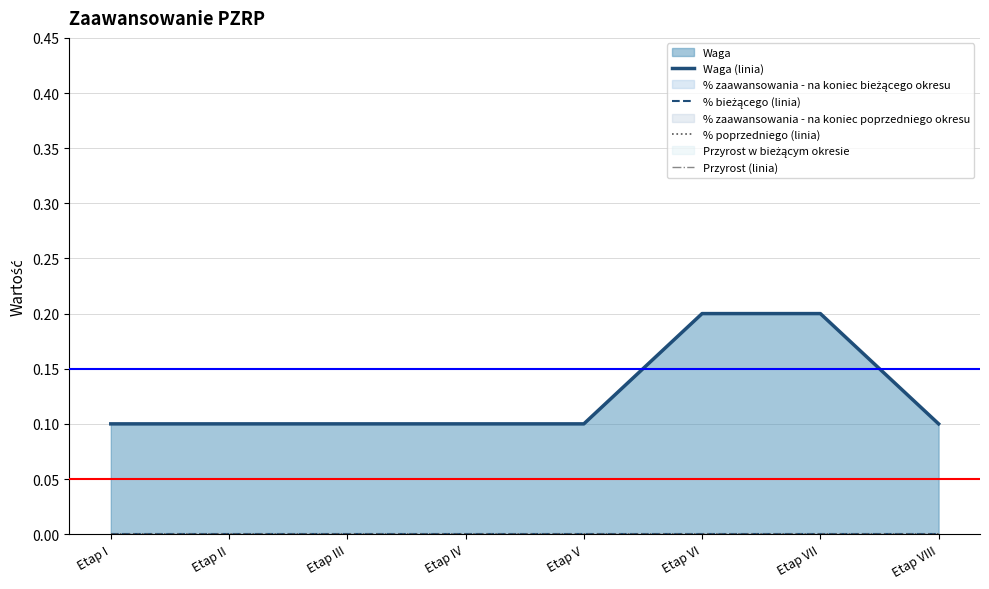

What is the label of the 3rd point from the left?

Etap III